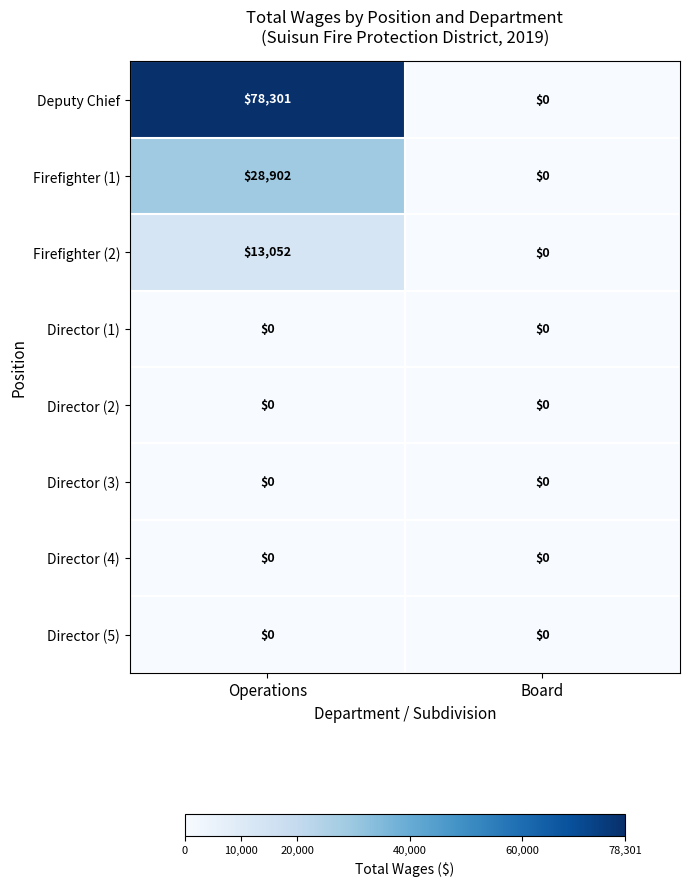

The value of Firefighter (2) at Operations is 13052. True or false?

True